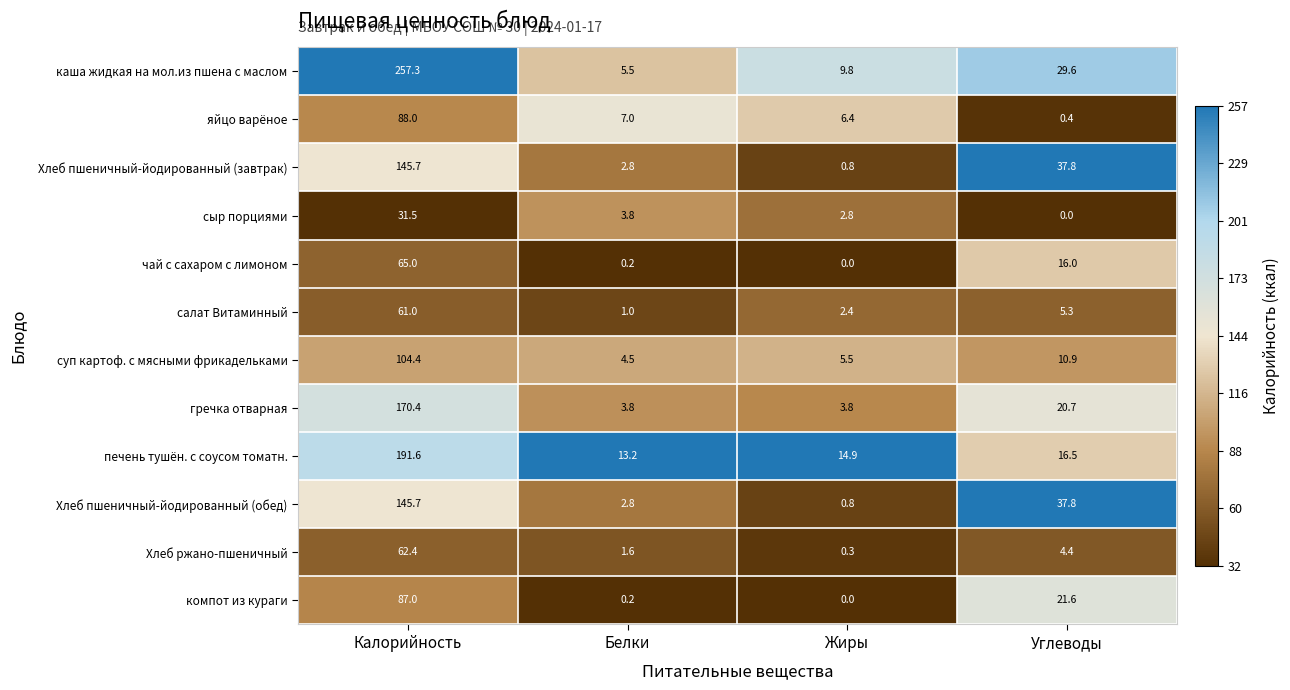

Which series has the largest total across all categories?

каша жидкая на мол.из пшена с маслом